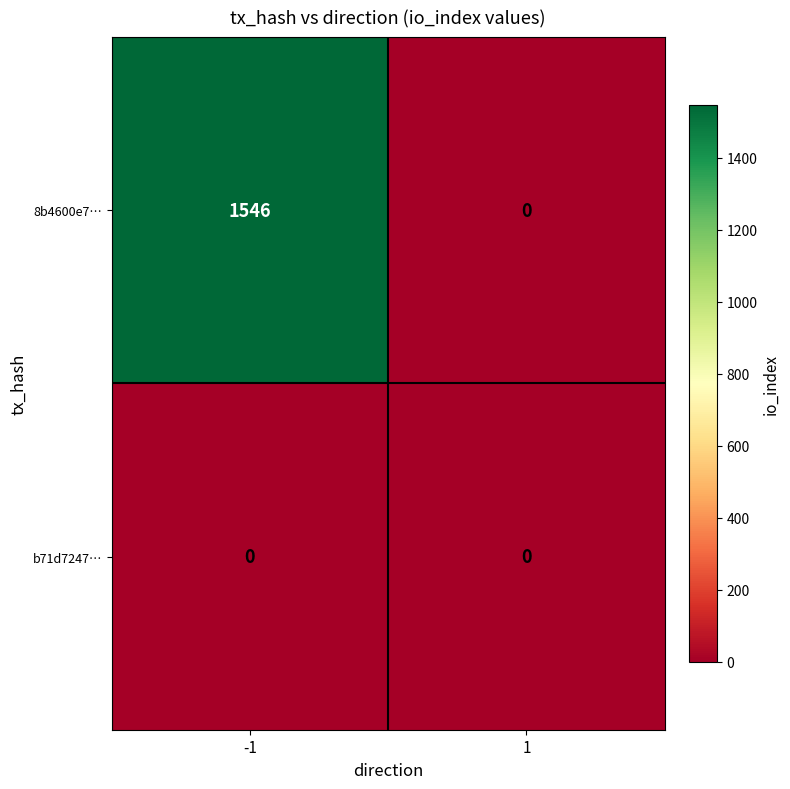

Between -1 and 1, which series saw the biggest shift?

8b4600e7…